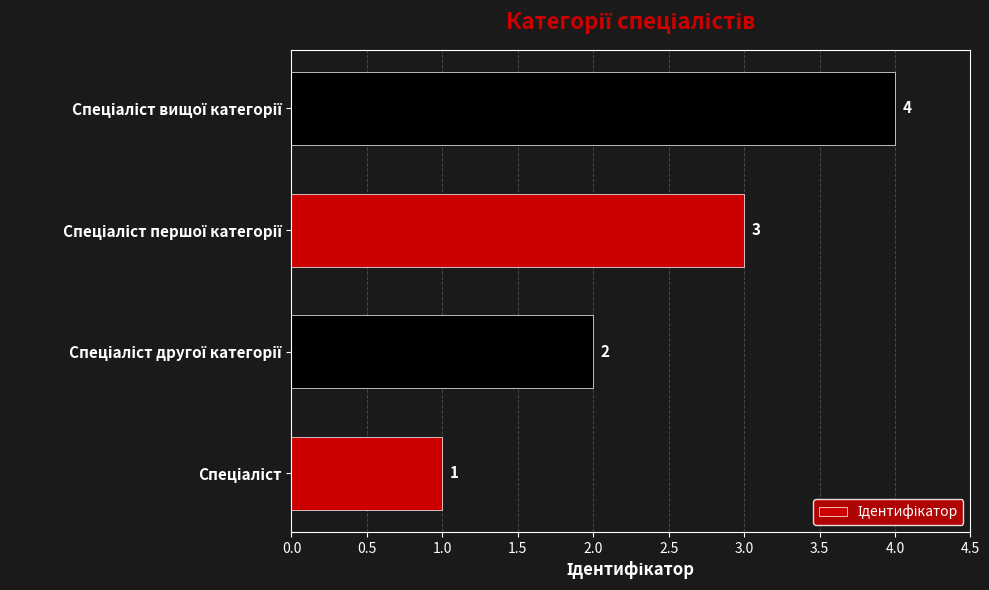

Does the chart contain stacked bars?

No